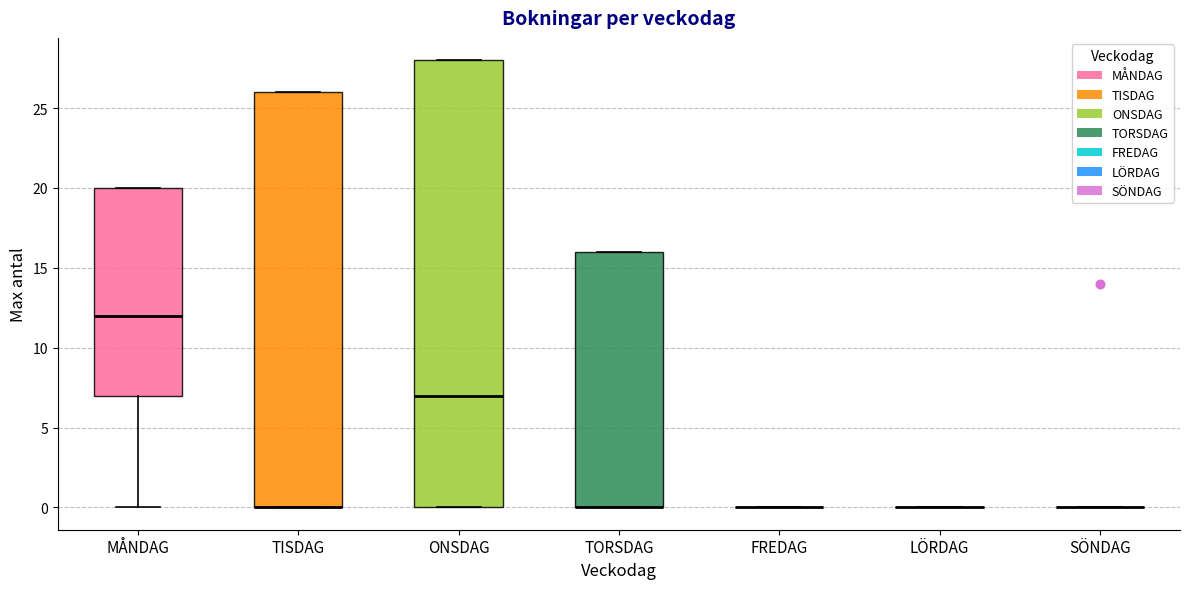

Reading left to right, transcribe this box plot: for each box, give where its median line is, the range the box spans, and where its two whiskers end, as read against the y-axis. The values are not printed on the chart, so give them approximately, as read against the axis.

MÅNDAG: median 12, box 7 to 20, whiskers 0 to 20
TISDAG: median 0 (drawn on the box's lower edge), box 0 to 26, whiskers 0 to 26
ONSDAG: median 7, box 0 to 28, whiskers 0 to 28
TORSDAG: median 0 (drawn on the box's lower edge), box 0 to 16, whiskers 0 to 16
FREDAG: box collapsed to a line at 0, whiskers 0 to 0
LÖRDAG: box collapsed to a line at 0, whiskers 0 to 0
SÖNDAG: box collapsed to a line at 0, whiskers 0 to 0